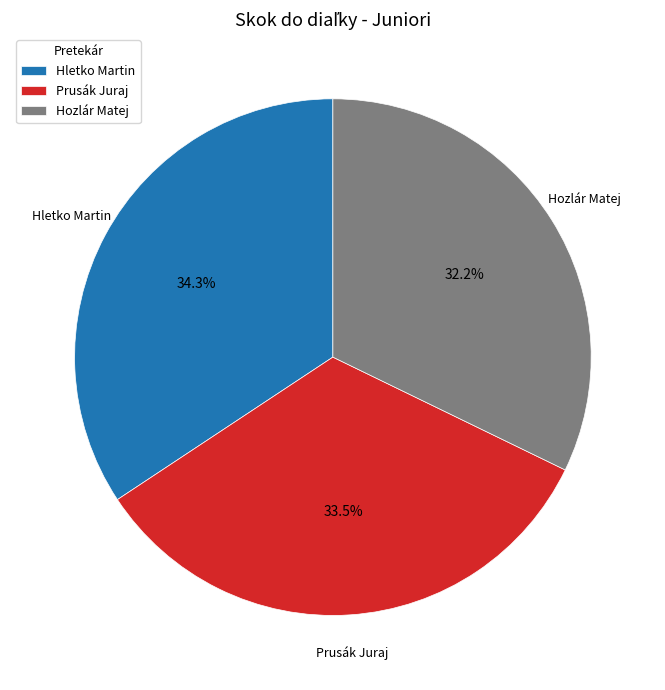

To the nearest percent, what portion does Hozlár Matej represent?

32%